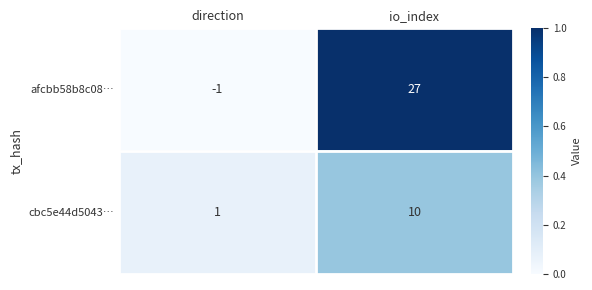

Which series has the largest range (max minus min)?

afcbb58b8c08…